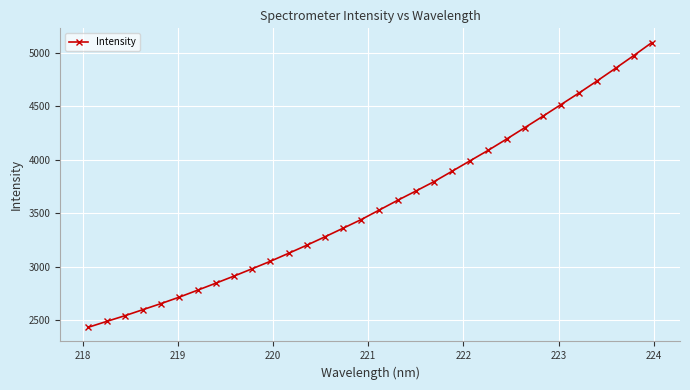

What is the value of the 3rd point from the left?

2543.8